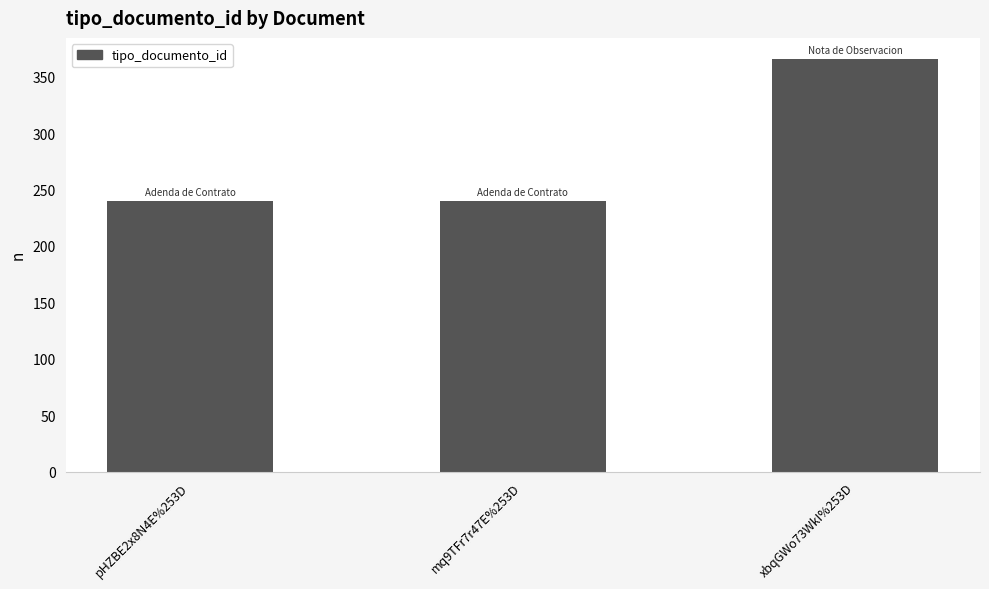

Reading left to right, what are all the values shown in this chart?

240	240	366